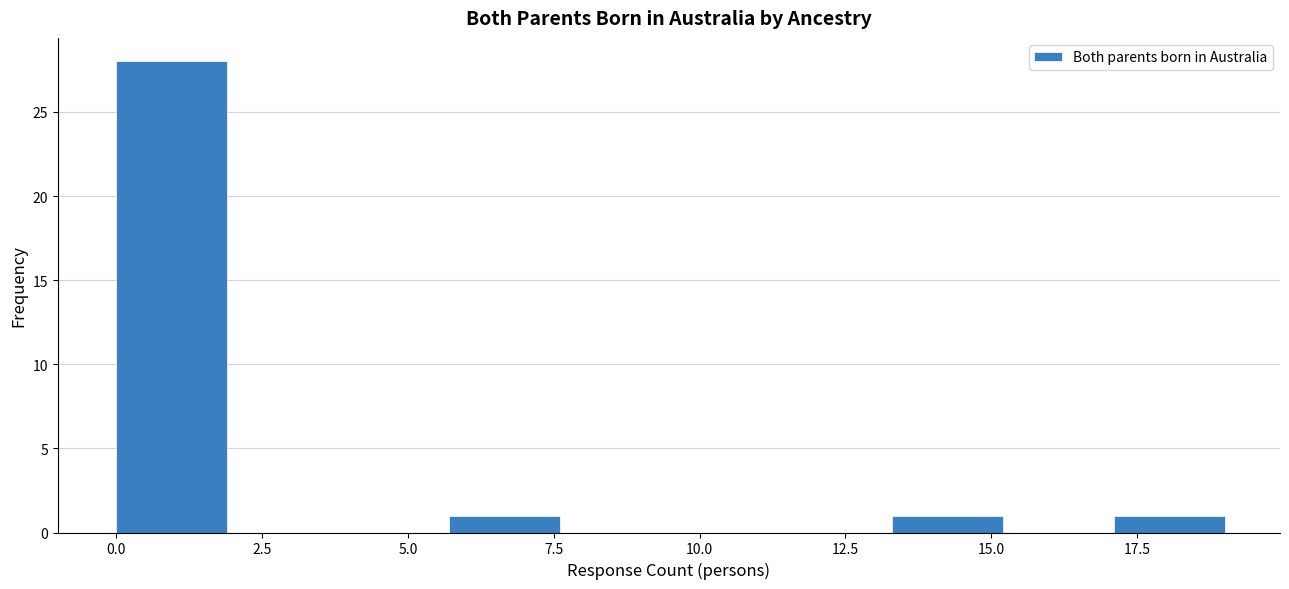

Around what value on the x-axis is the tallest bar? Give the approximate position of its centre, as read against the axis.

1.0